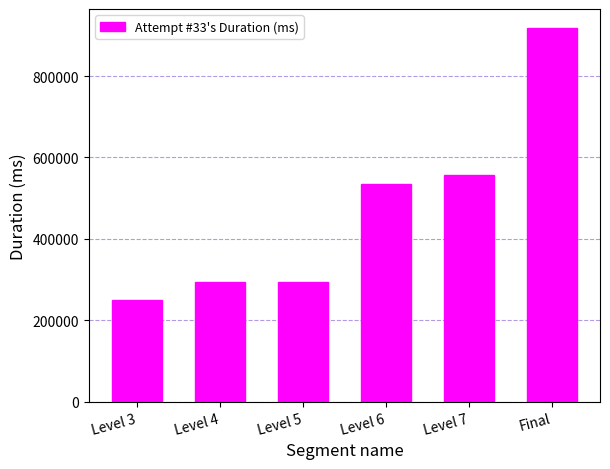

What is the change in value from Level 3 to Level 4?

+45799